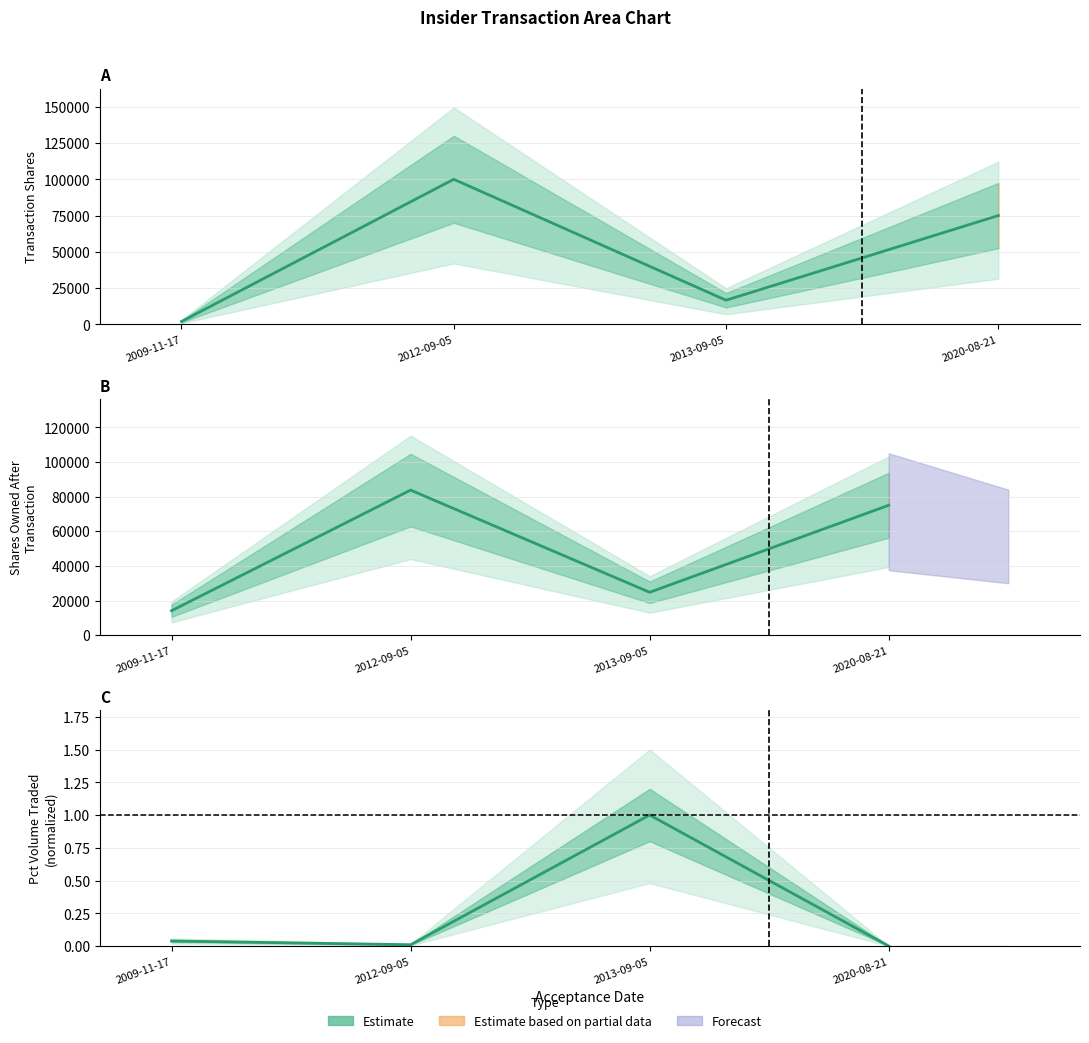

At how many categories does at least one series exceed 91713?

1